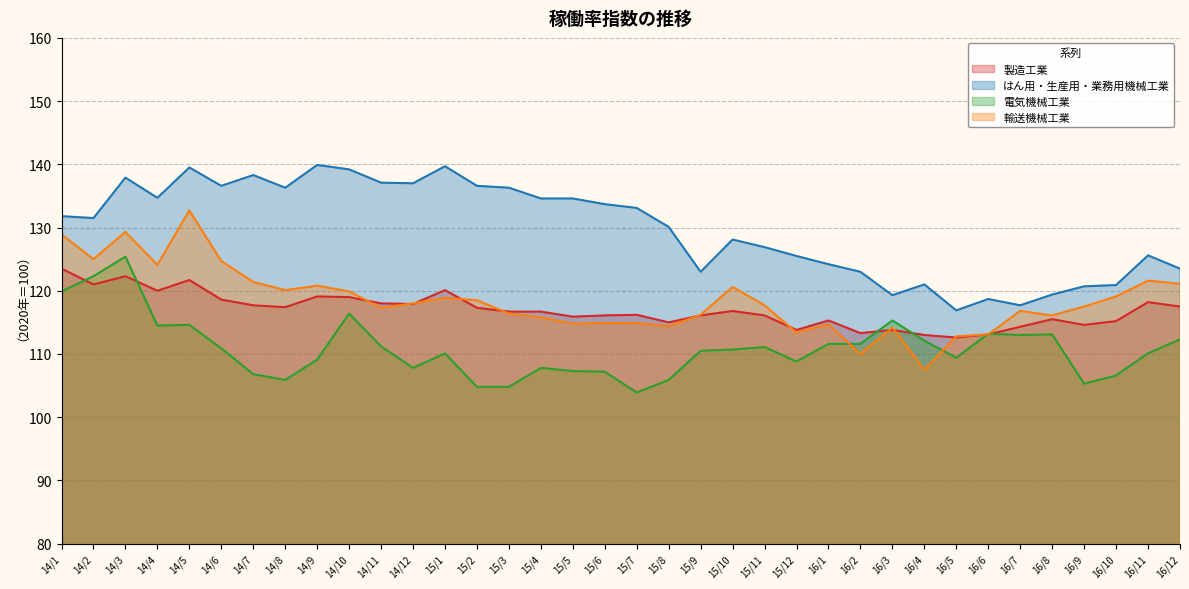

What value does the 電気機械工業 series have at 14/12?

107.8